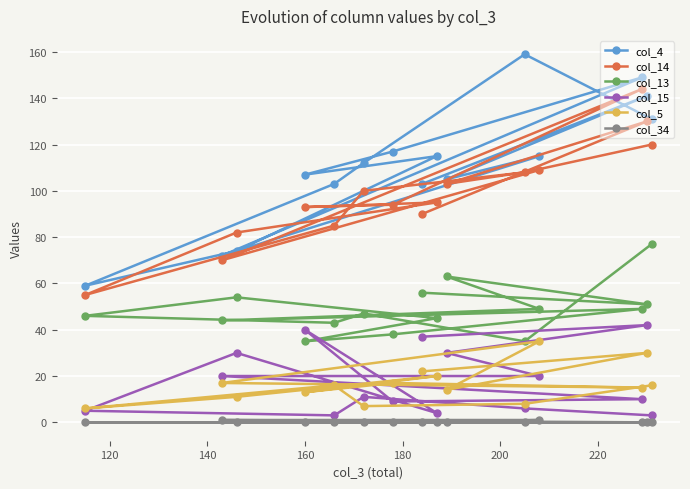

How many values in the col_5 series exceed 16?

6